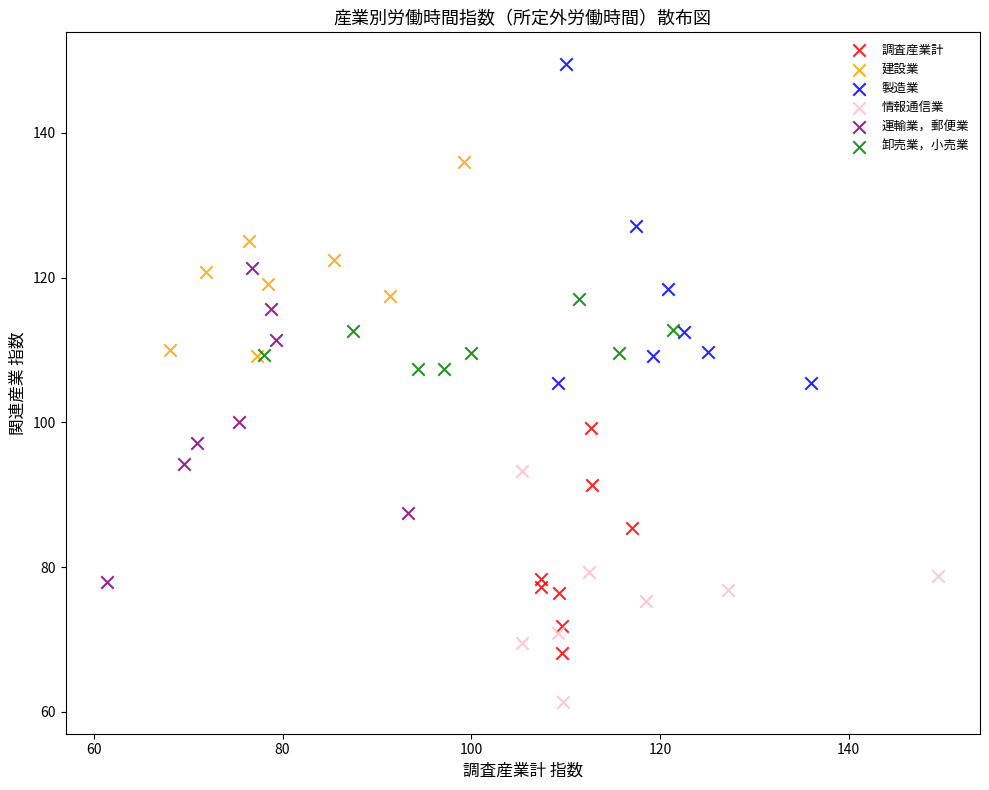

Which series reaches the minimum Y coordinate?

情報通信業